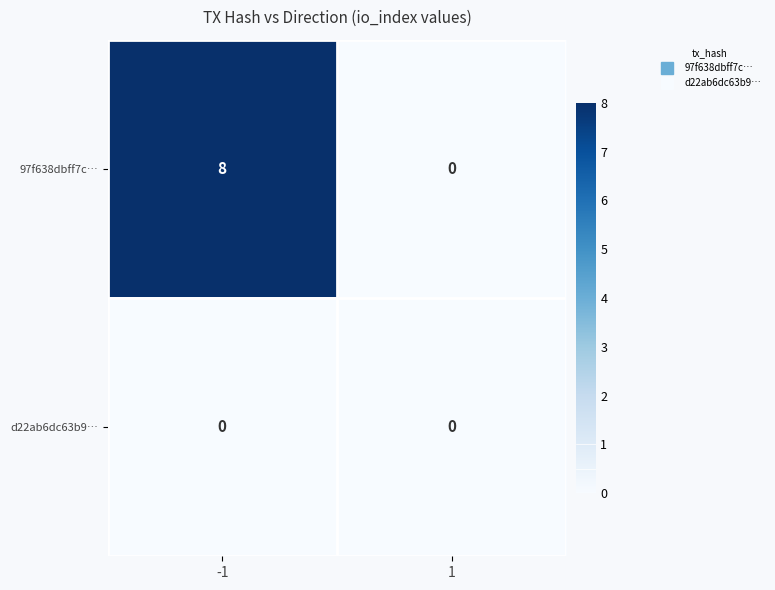

At which category is the sum across all series the highest?

-1